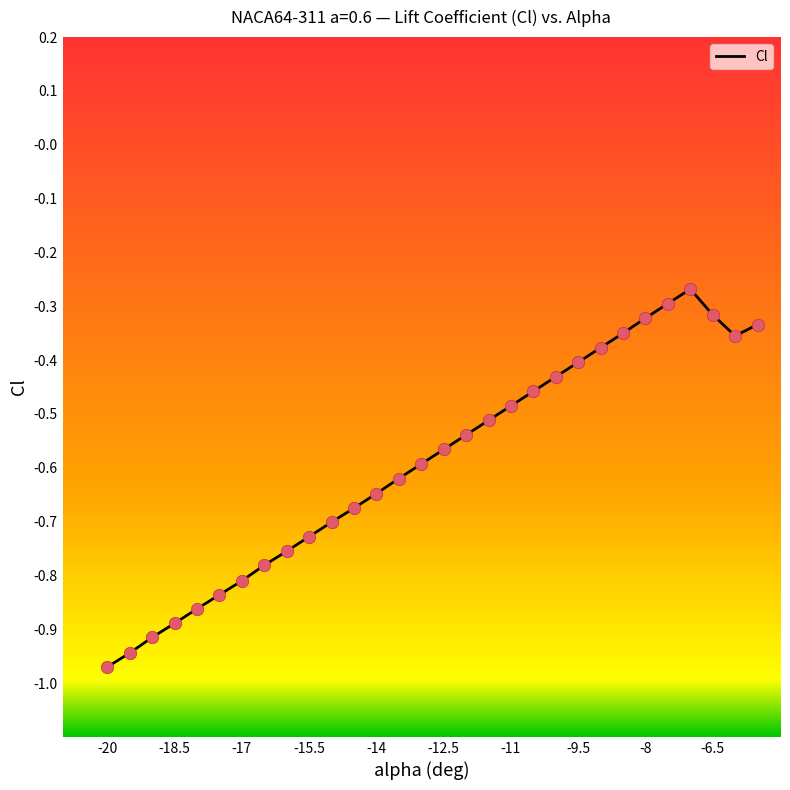

Which has a higher value, -13.5 or -18?

-13.5